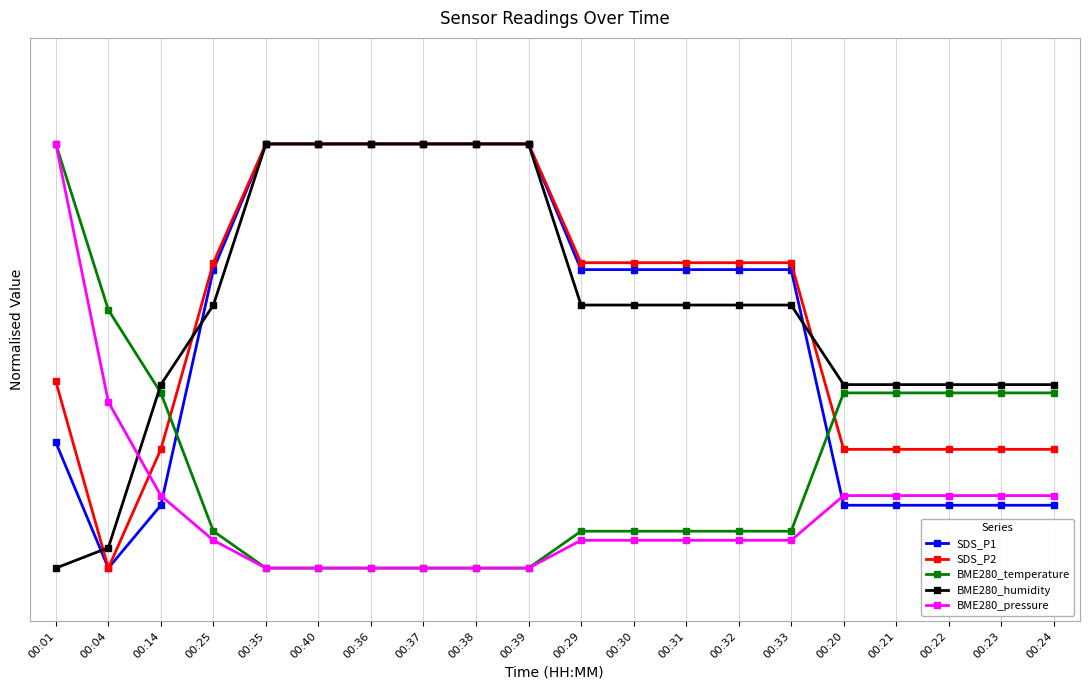

What is the difference between the BME280_humidity values at 00:32 and 00:37?

30.4